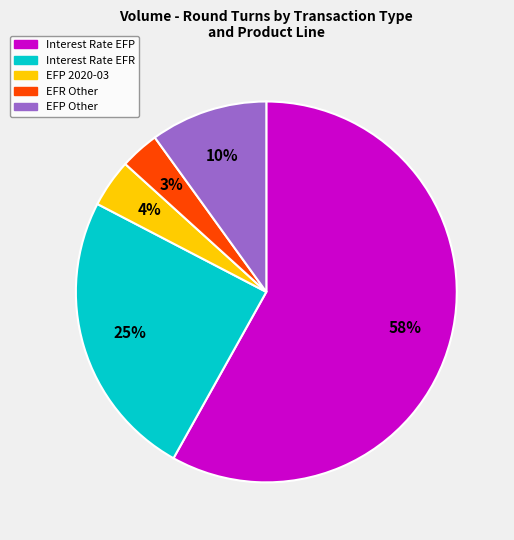

To the nearest percent, what portion does Interest Rate EFR represent?

25%